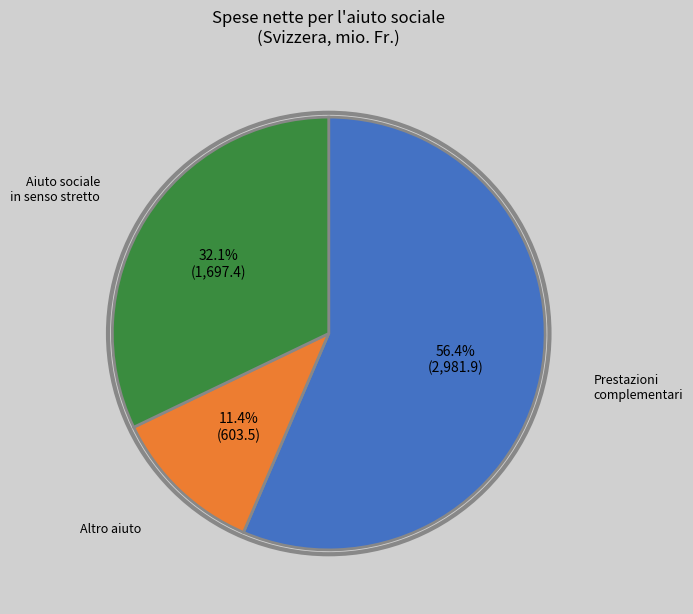

Is there a majority slice in this chart?

Yes